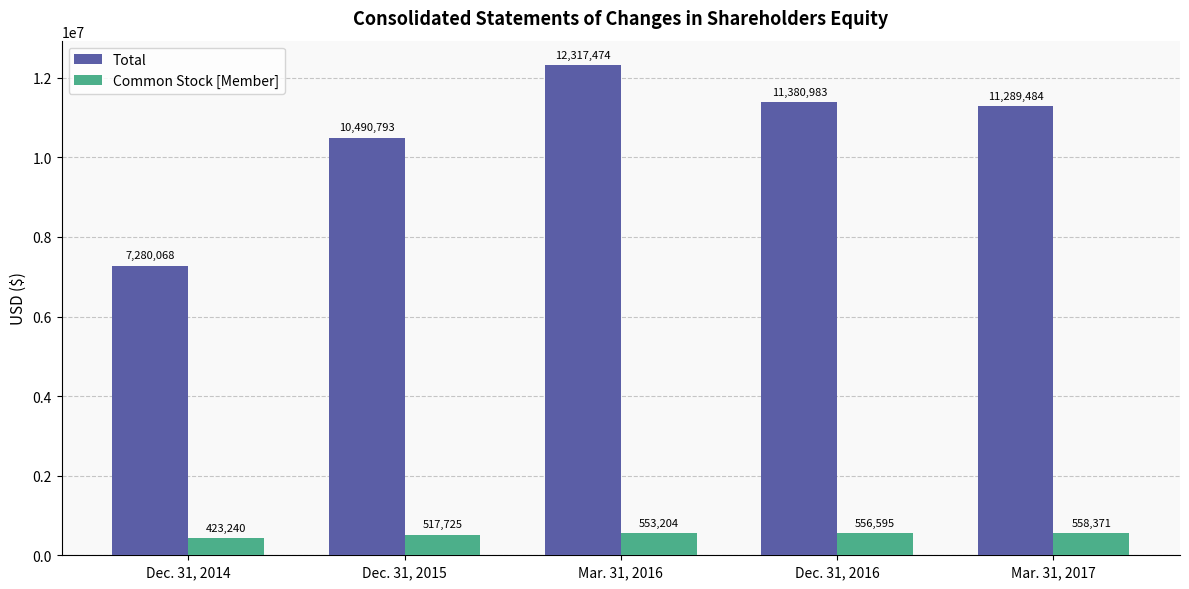

At how many categories does at least one series exceed 8986604?

4